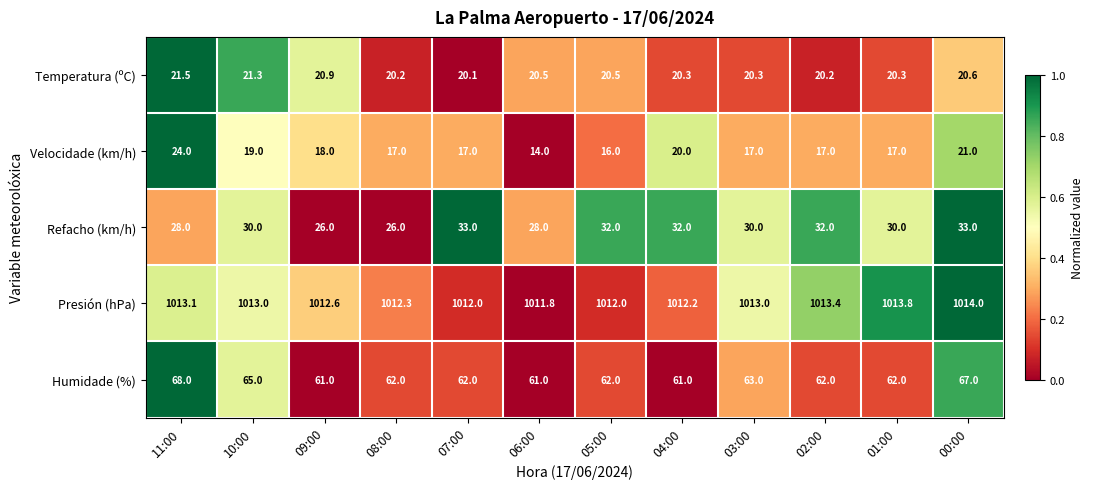

Count the number of data series in this chart.

5